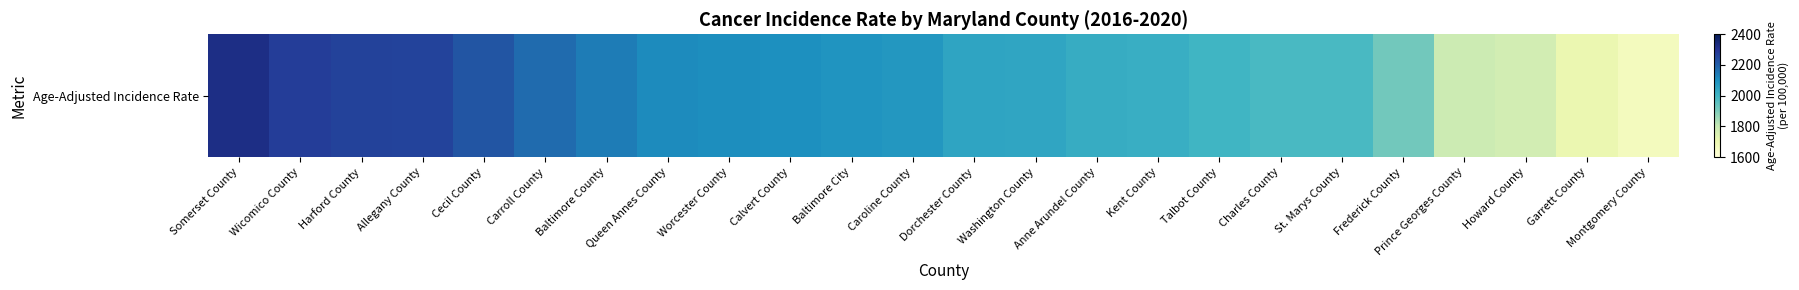

Between Carroll County and Allegany County, which is larger?

Allegany County